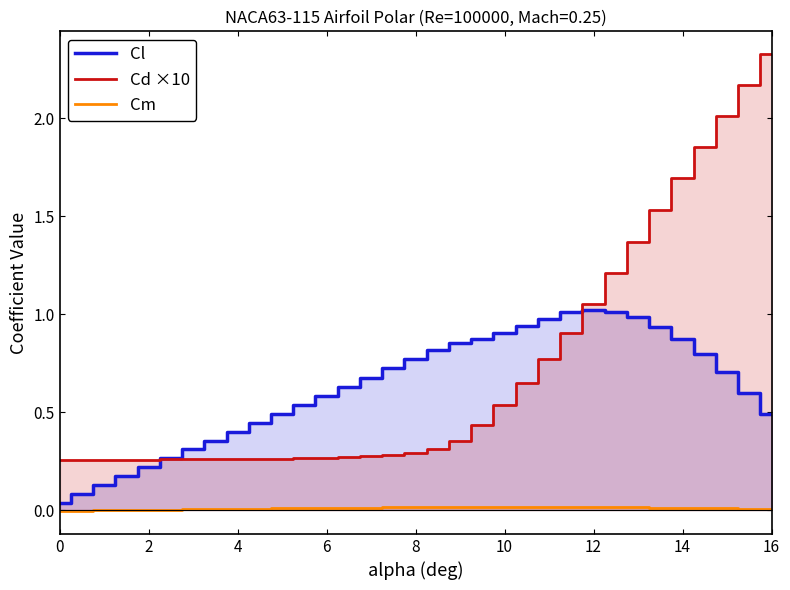

The Cl series shows 0.1 at 10. True or false?

False